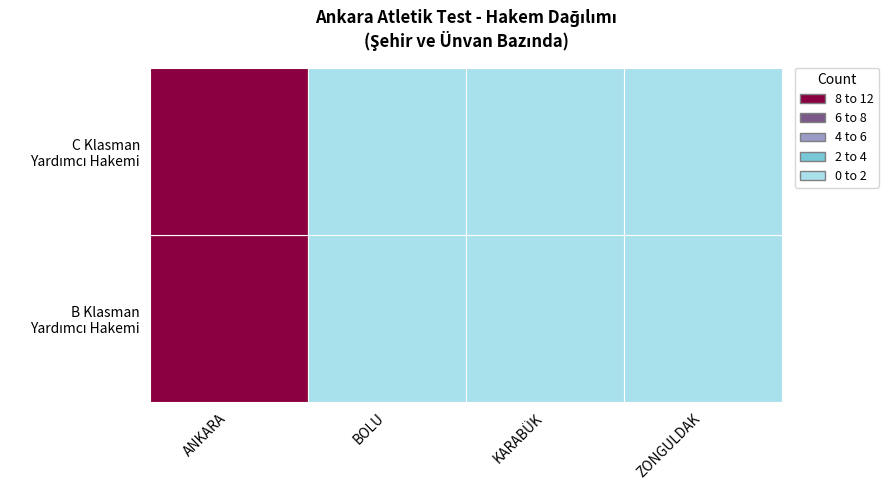

Does the chart contain stacked bars?

No